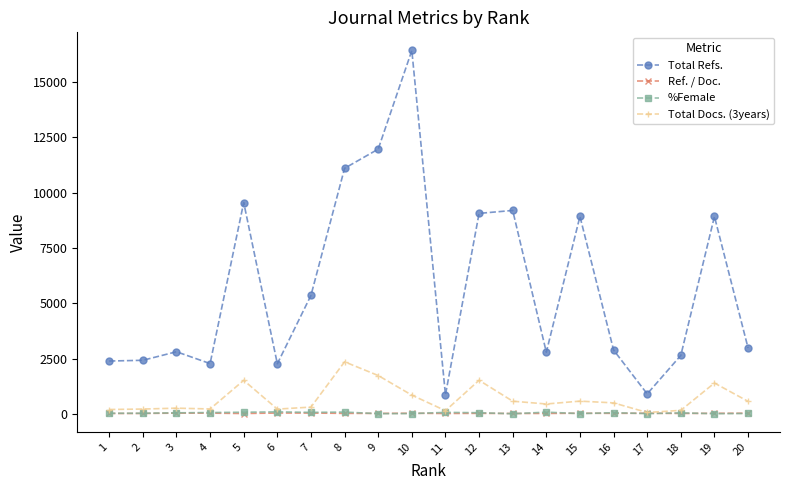

What is the difference between the highest and lowest values at 16?

2863